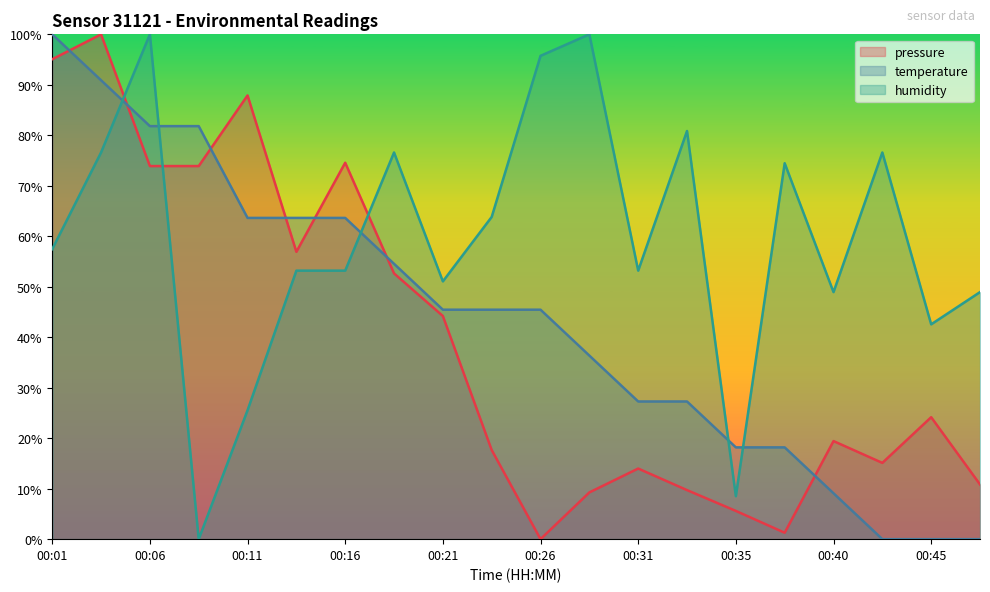

At 00:04, list the series in order from largest to smallest.

pressure, temperature, humidity